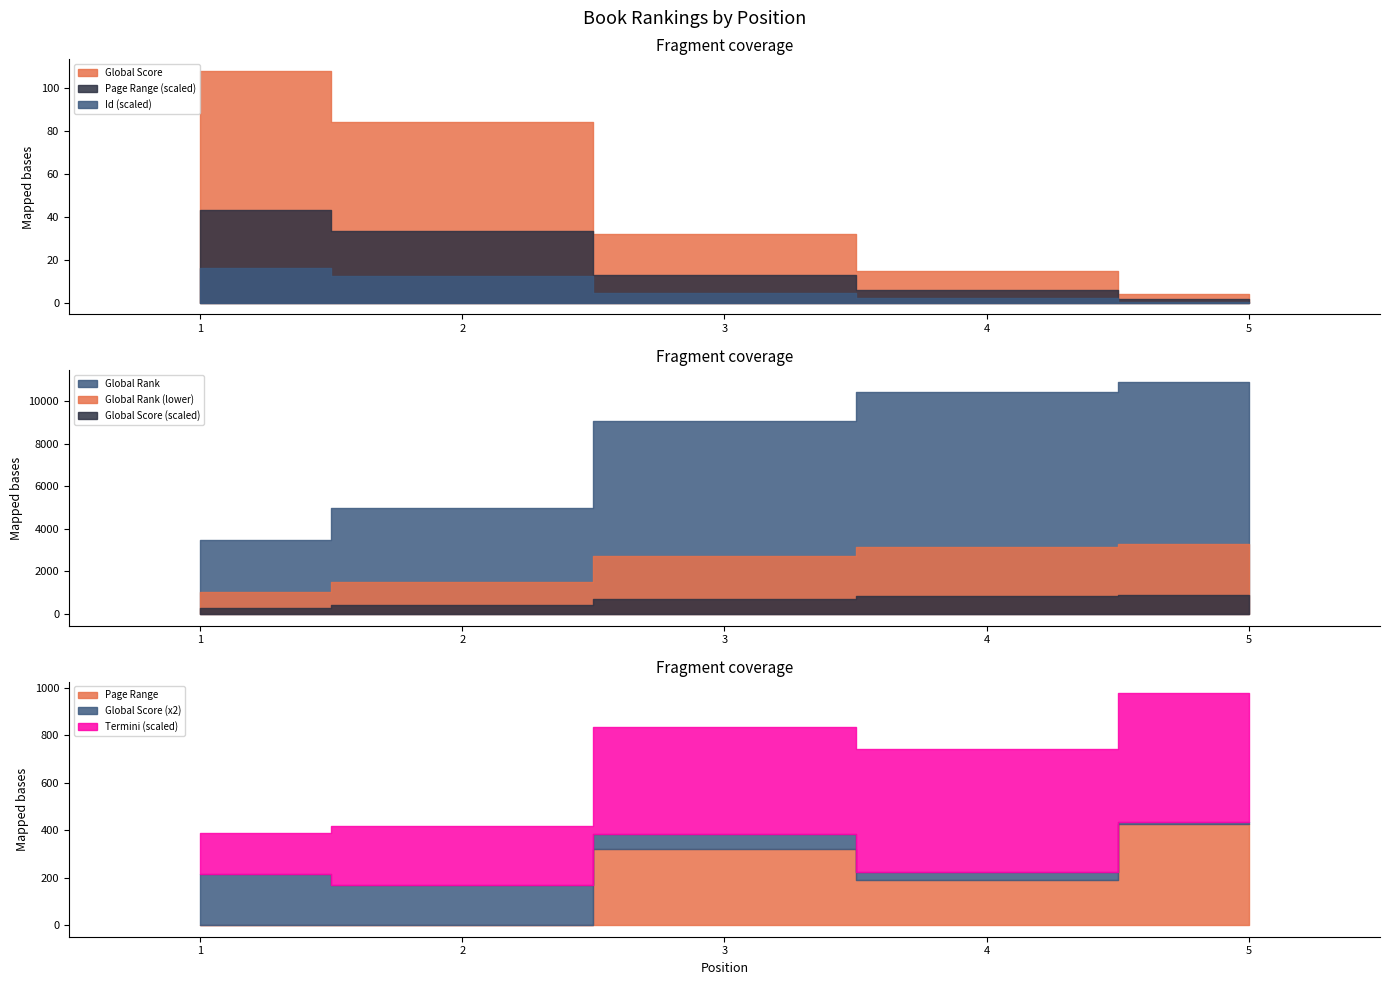

How many values in the Global Rank series are below 9049?

2